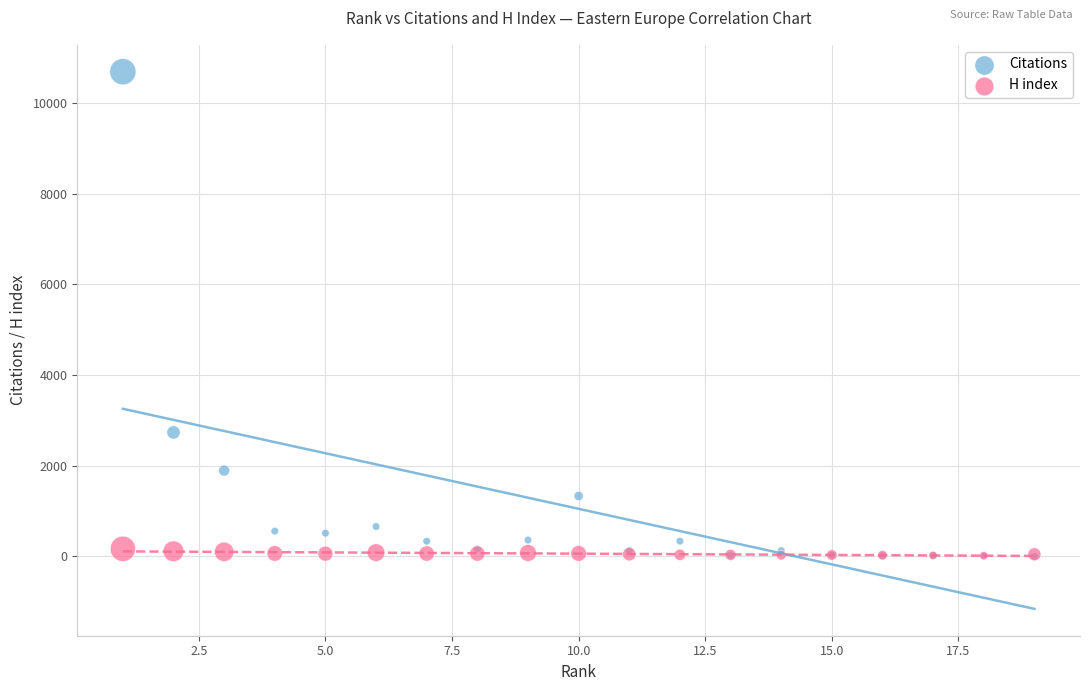

Across all series, what Y value is closest to 5345?

2733